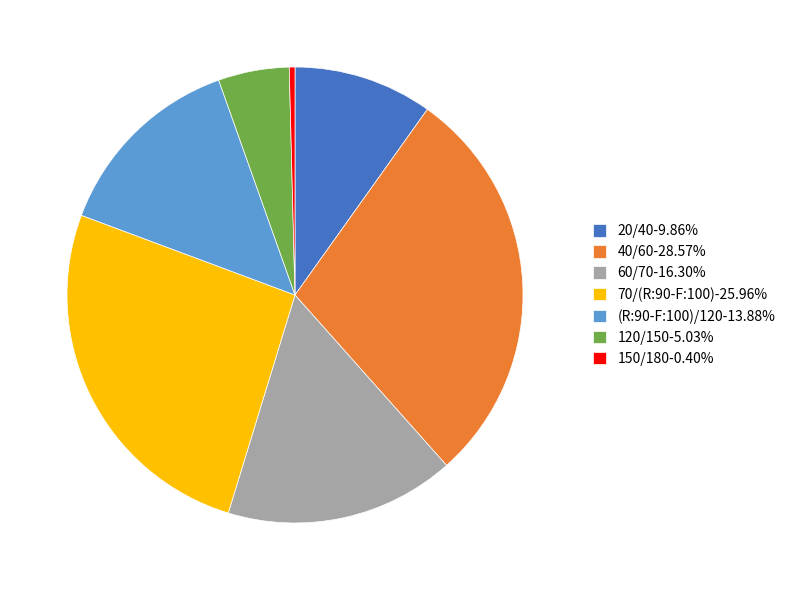

The 60/70 slice represents 16% of the pie. True or false?

True